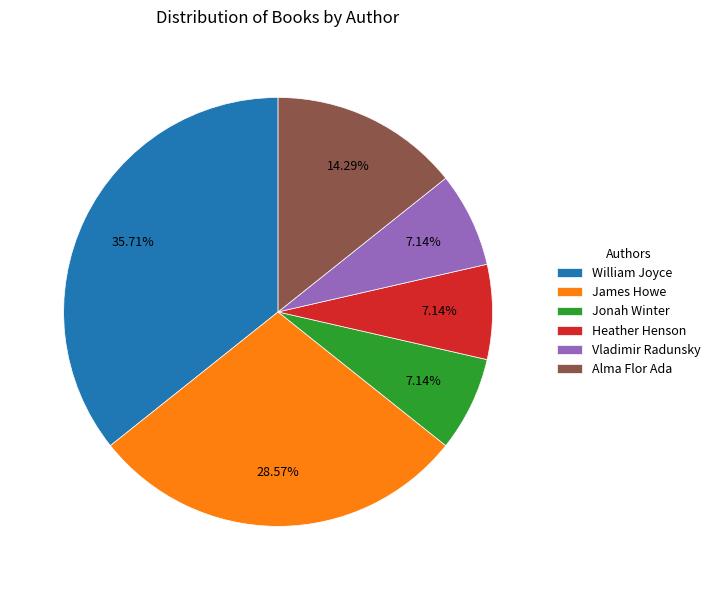

Is there any slice that represents more than half of the pie?

No